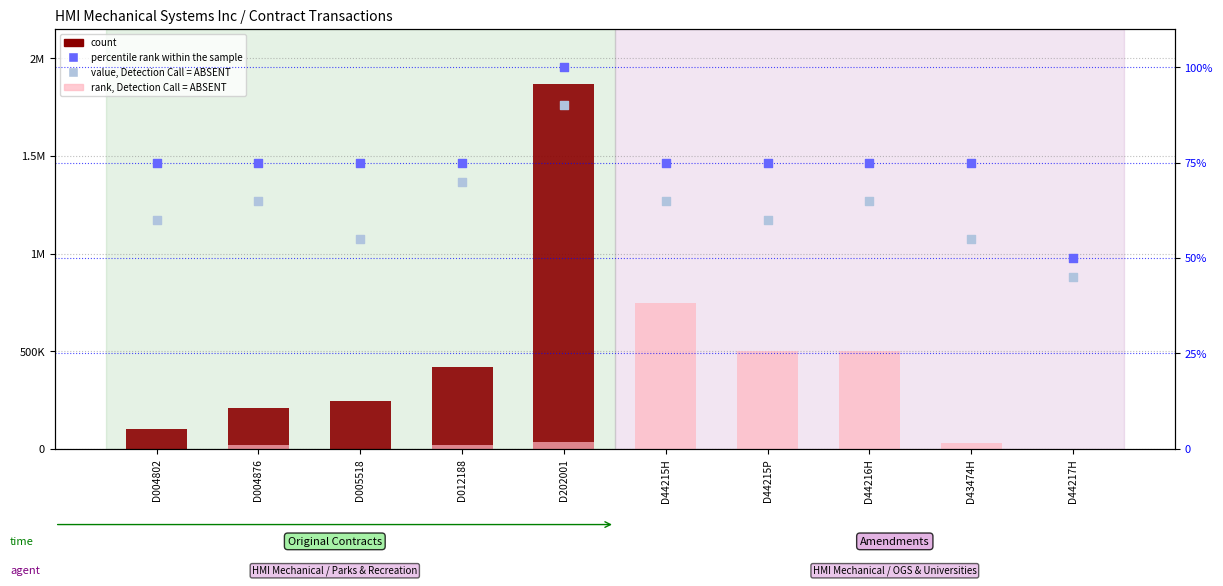

Which series has the largest total across all categories?

count